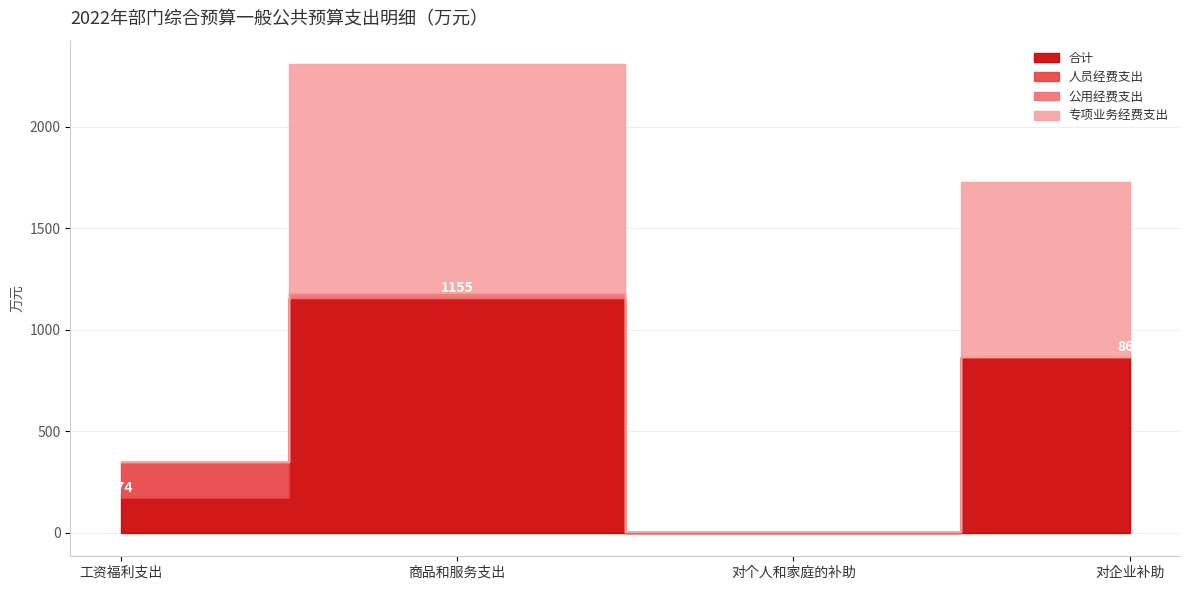

At how many categories does at least one series exceed 937?

1